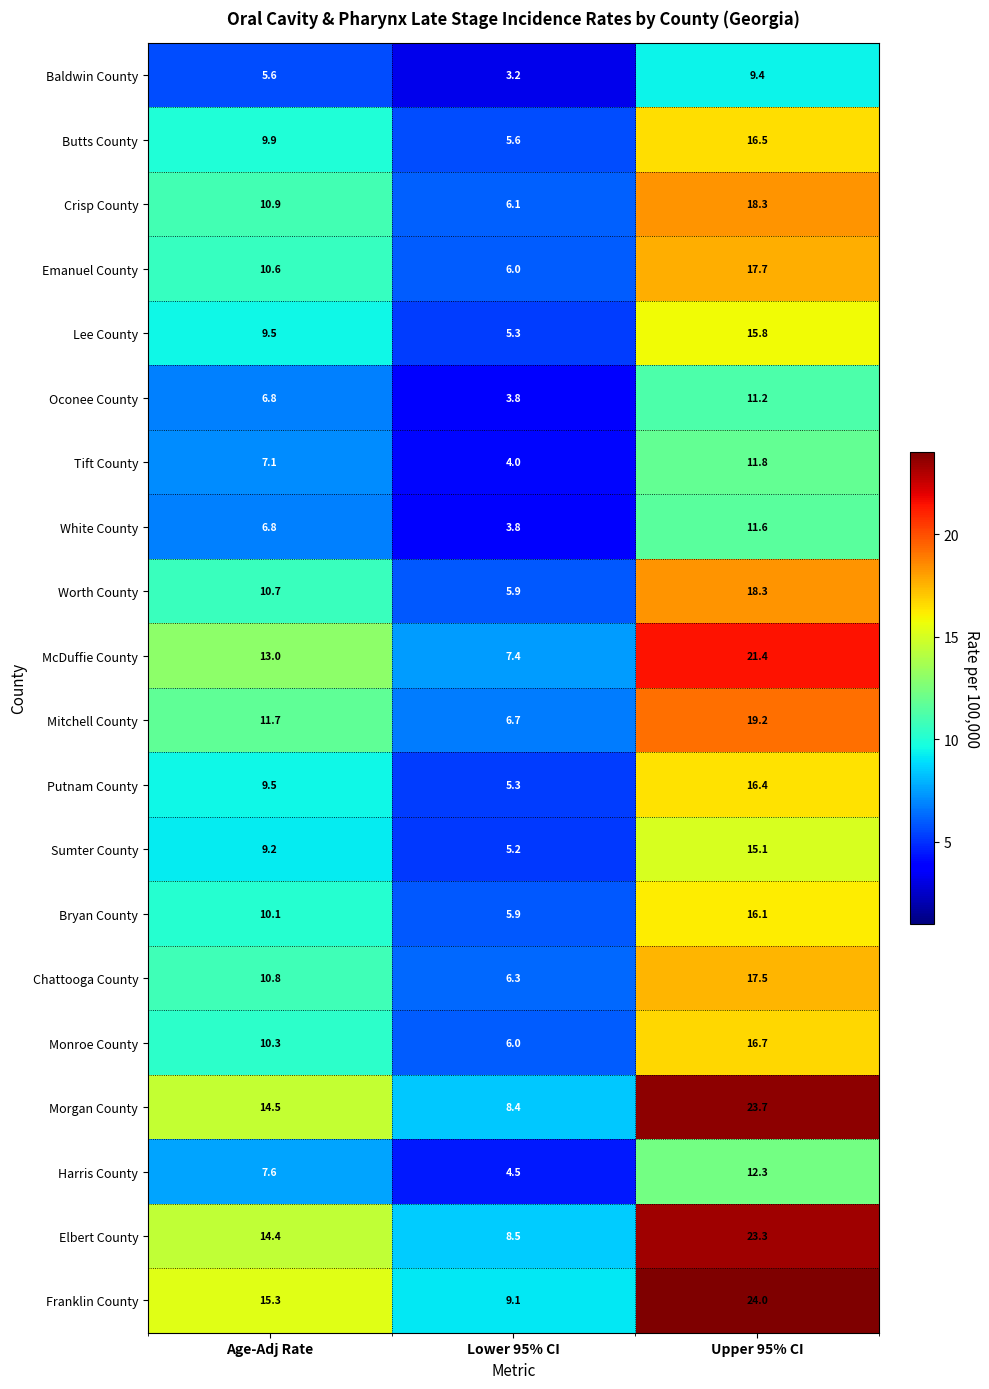

Count the number of data series in this chart.

20